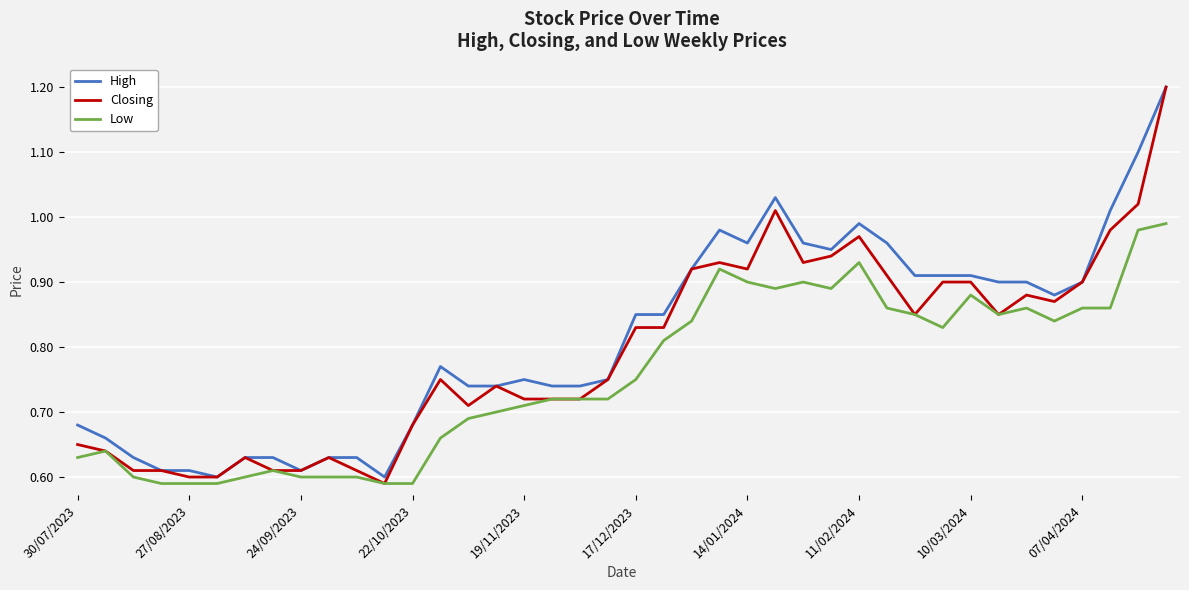

Rank the series by their average value, from highest to lowest.

High, Closing, Low